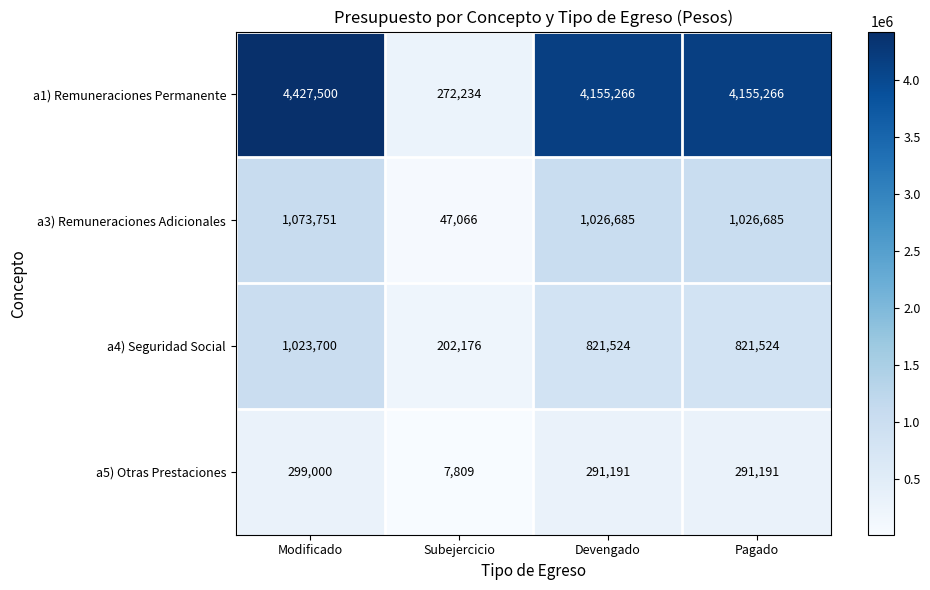

What is the average value of the a3) Remuneraciones Adicionales series?

793547